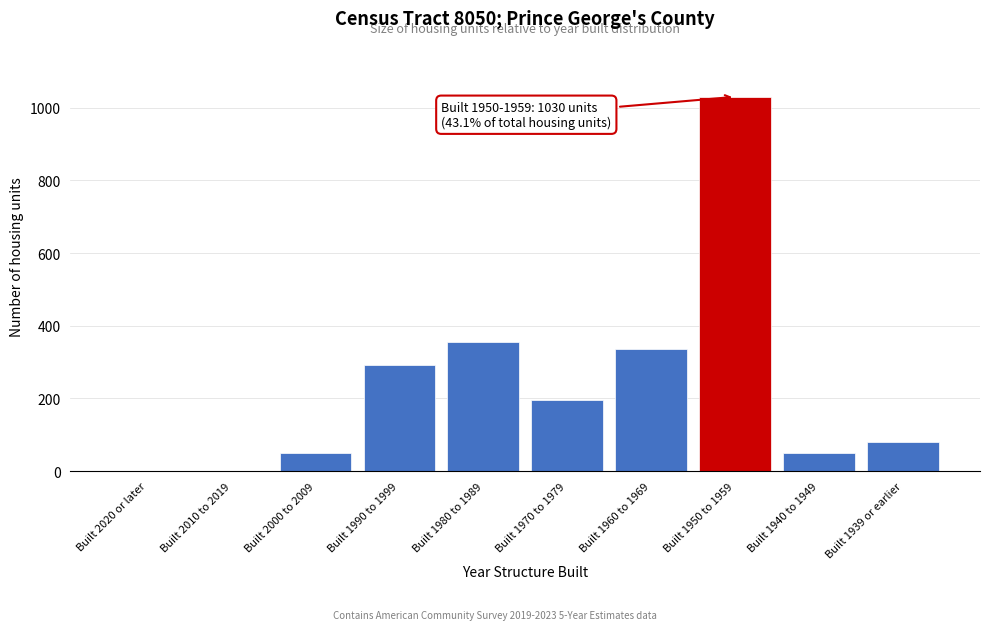

What is the change in value from Built 2010 to 2019 to Built 1939 or earlier?

+81